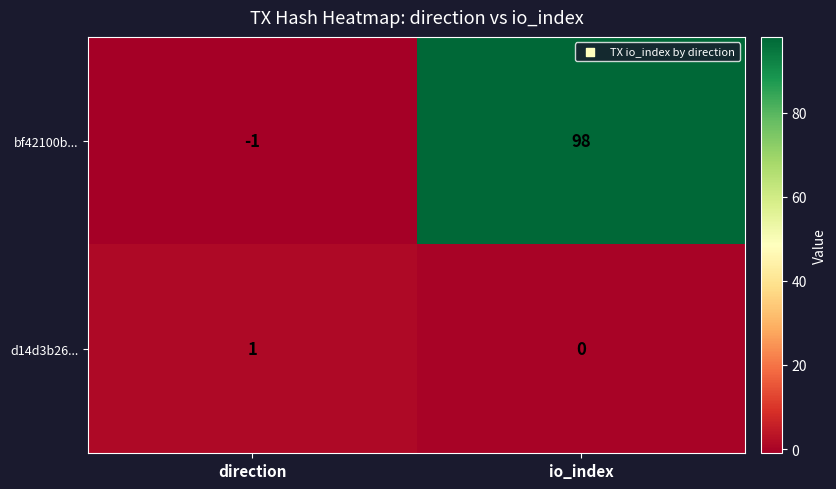

What is the total value across all series at io_index?

98